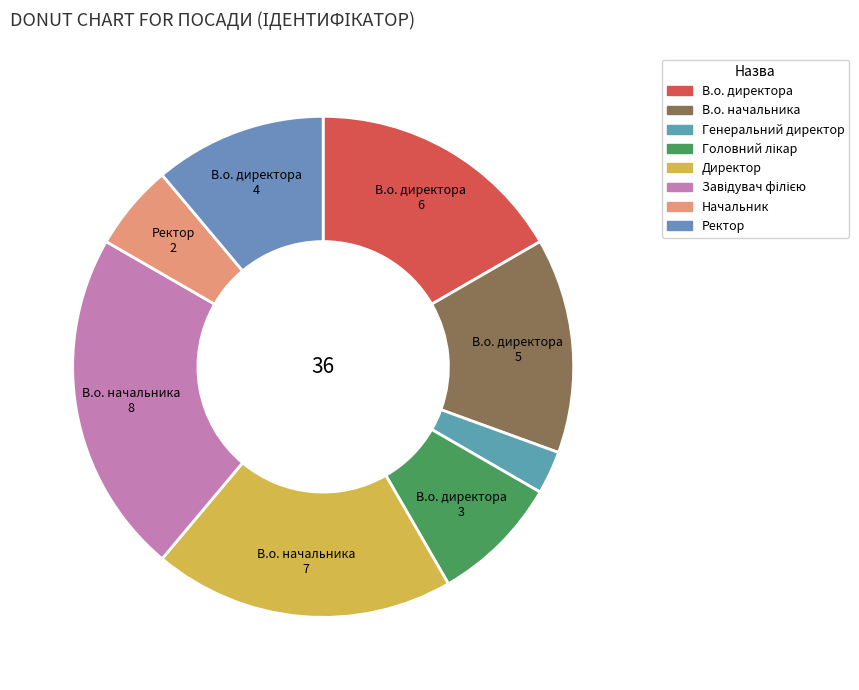

To the nearest percent, what is the combined percentage of Ректор and В.о. директора?

28%